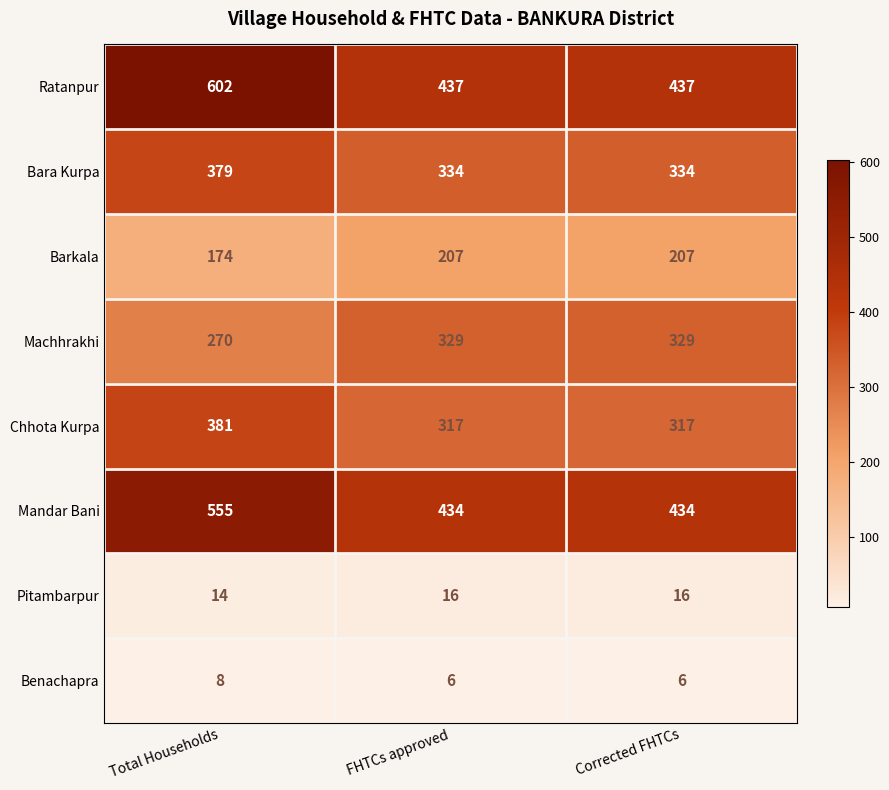

At which category is the sum across all series the highest?

Total Households